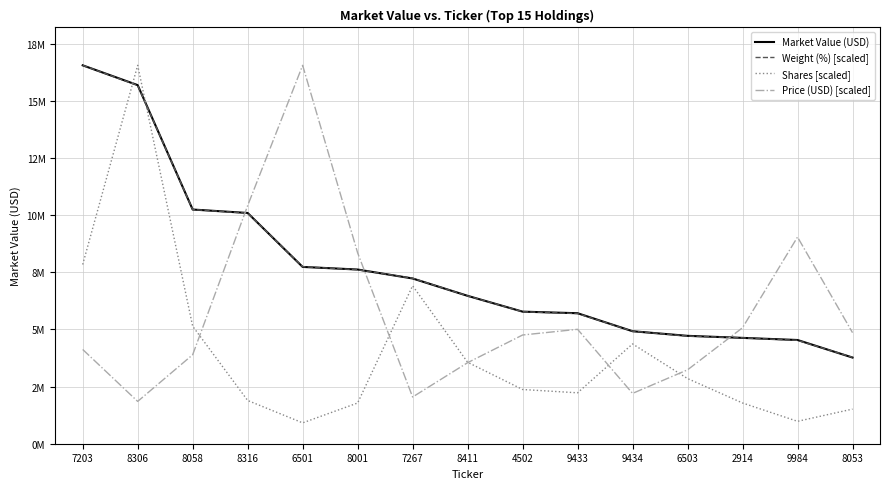

Where do Market Value (USD) and Price (USD) [scaled] first cross each other?

8058 and 8316